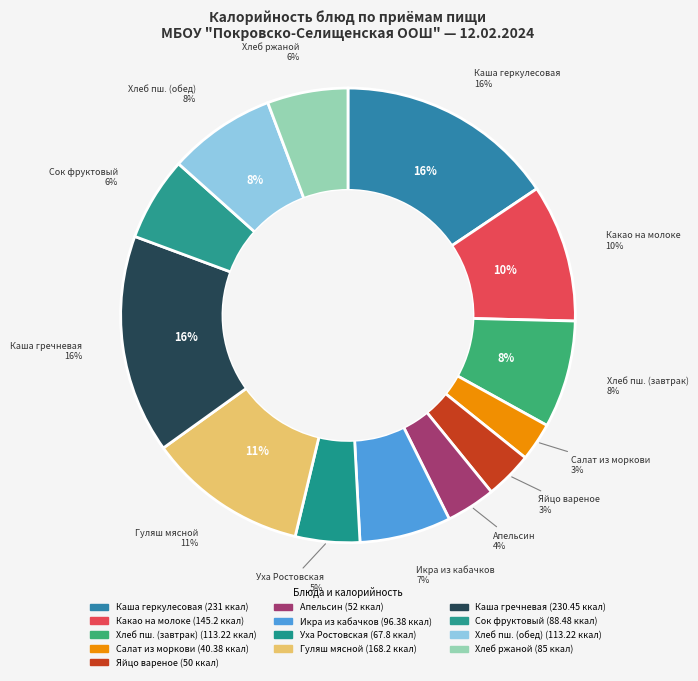

What portion of the pie excludes Гуляш мясной?

88.6%